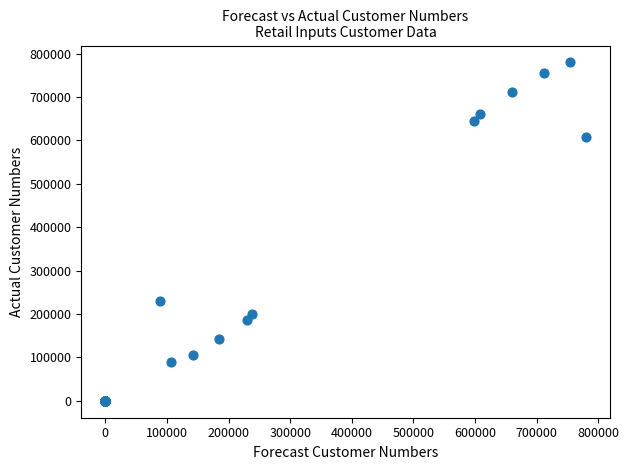

What Y value in the scatter plot is closest to 389809?

229353